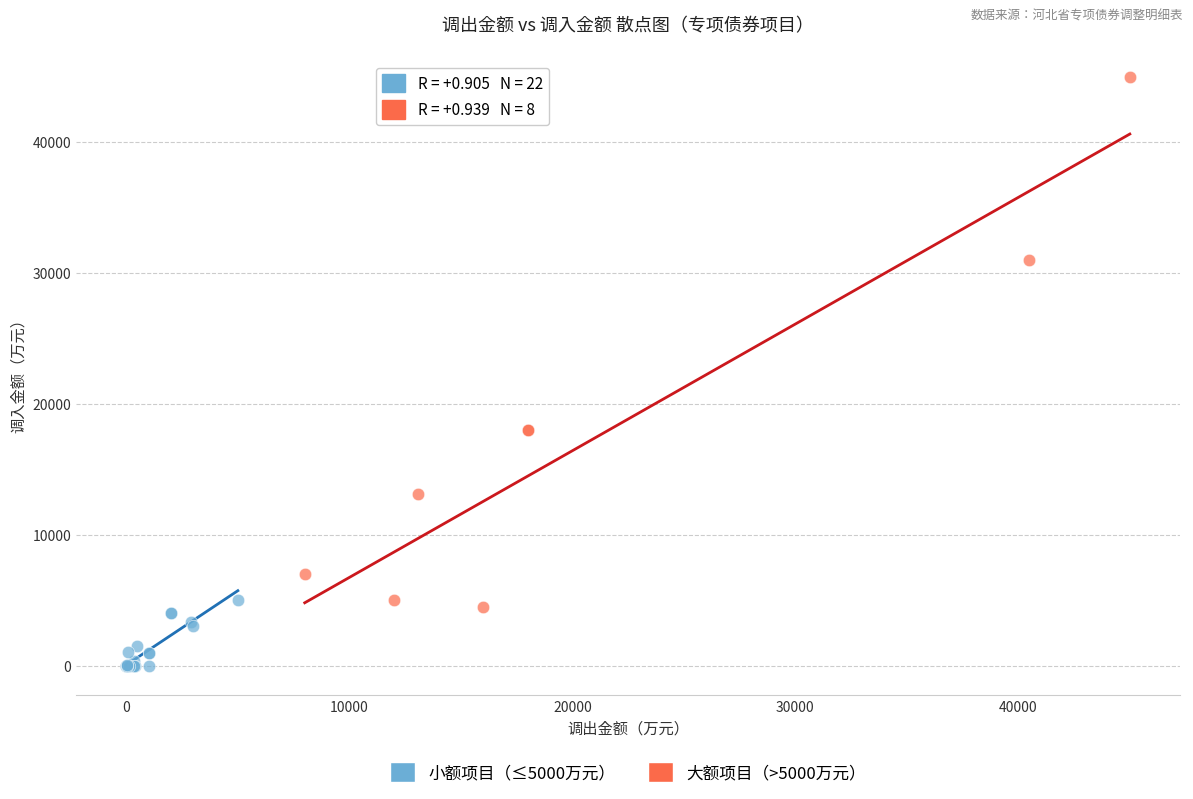

Which series reaches the maximum Y coordinate?

大额项目（>5000万元）